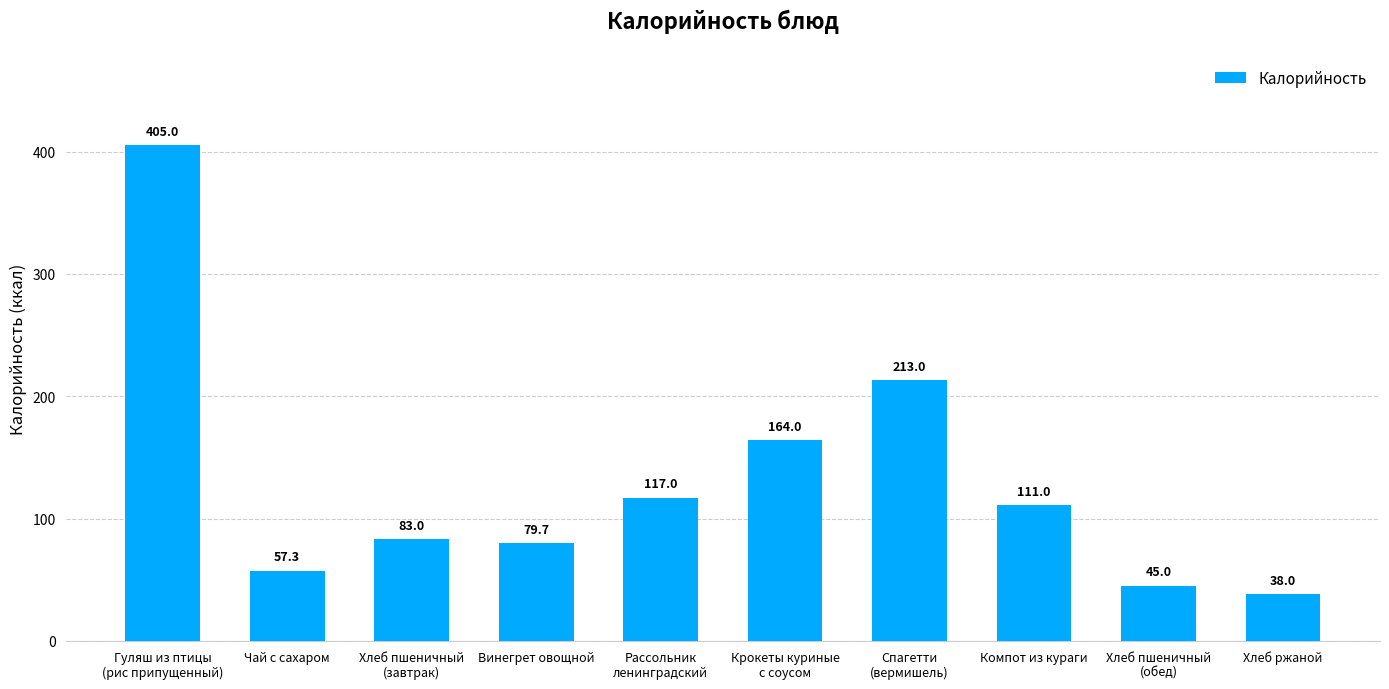

Reading right to left, list all the values displayed in this chart.

Хлеб ржаной=38.0	Хлеб пшеничный
(обед)=45.0	Компот из кураги=111.0	Спагетти
(вермишель)=213.0	Крокеты куриные
с соусом=164.0	Рассольник
ленинградский=117.0	Винегрет овощной=79.7	Хлеб пшеничный
(завтрак)=83.0	Чай с сахаром=57.3	Гуляш из птицы
(рис припущенный)=405.0